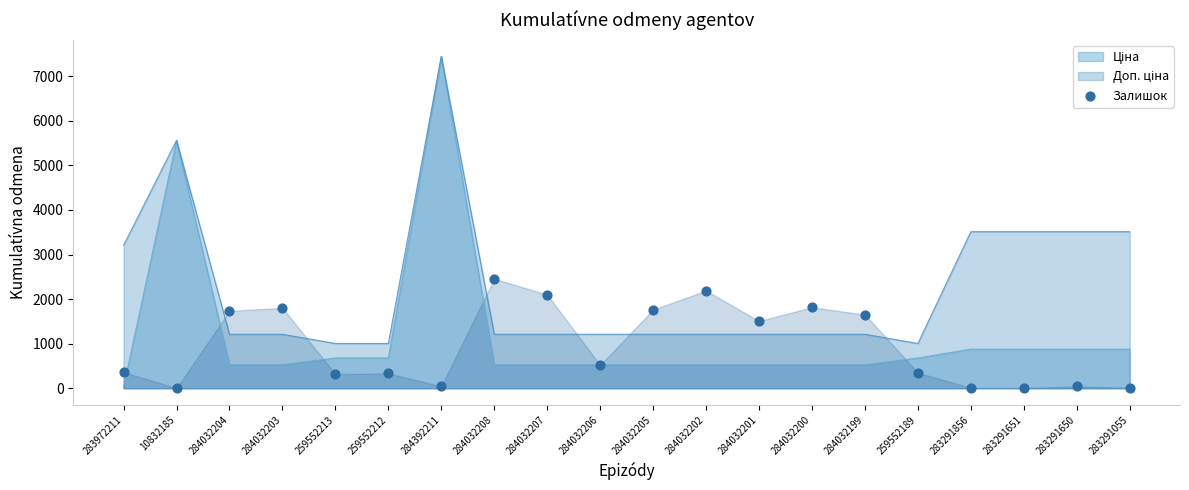

Between 284032200 and 284032207, which is larger?

284032207